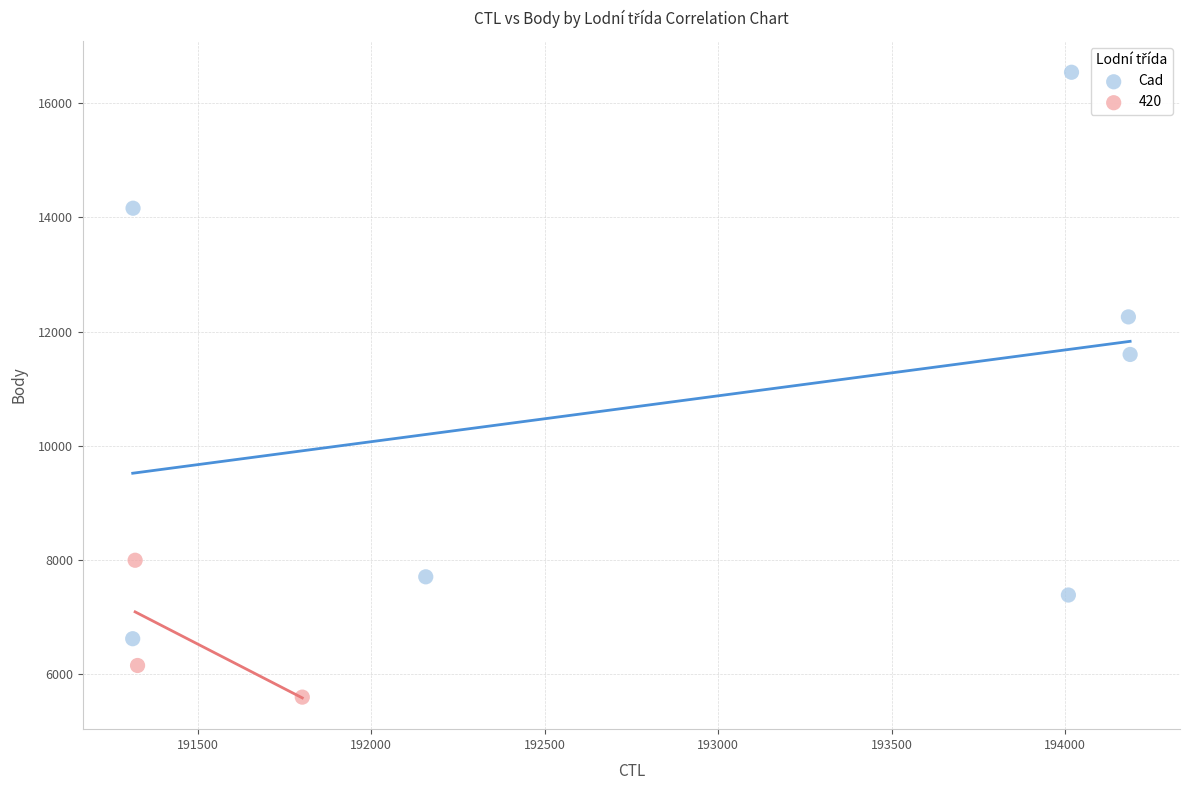

Which series reaches the minimum Y coordinate?

420